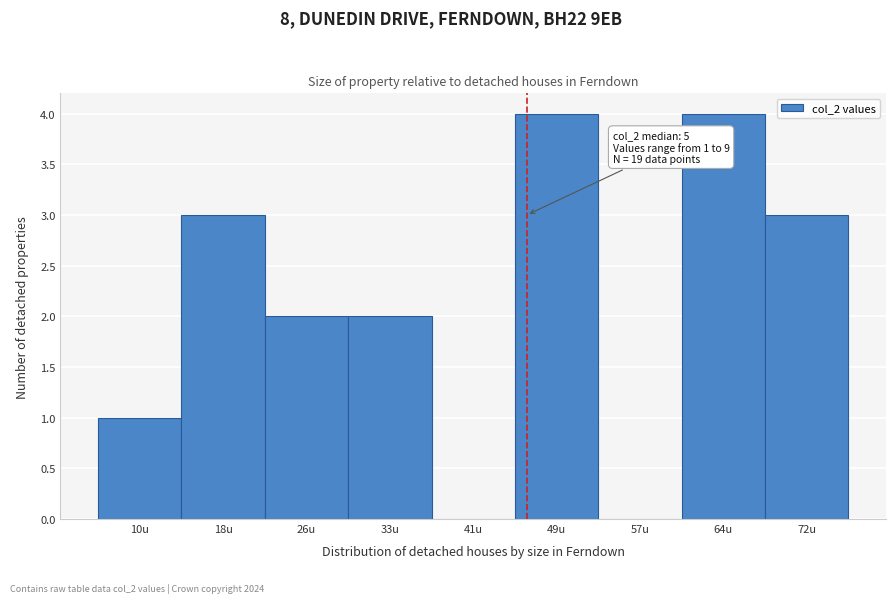

Reading left to right, extract all data points from this chart.

10u=1	18u=3	26u=2	33u=2	41u=0	49u=4	57u=0	64u=4	72u=3